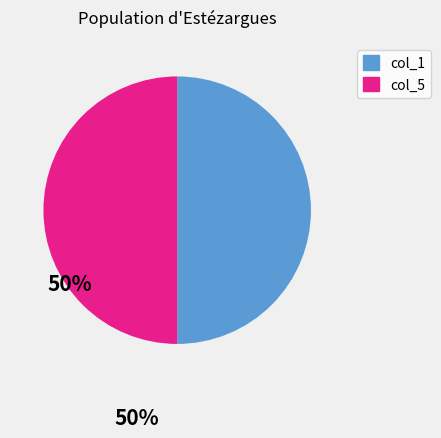

Is there a majority slice in this chart?

No